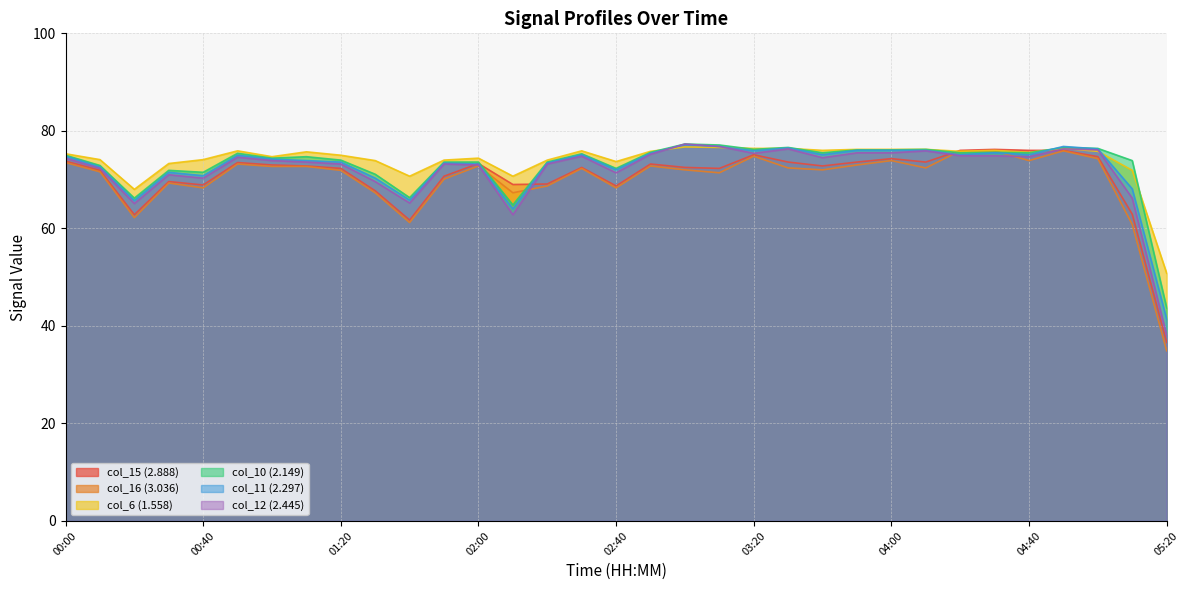

What is the value of the col_12 (2.445) point at the 33rd from the left?

38.1